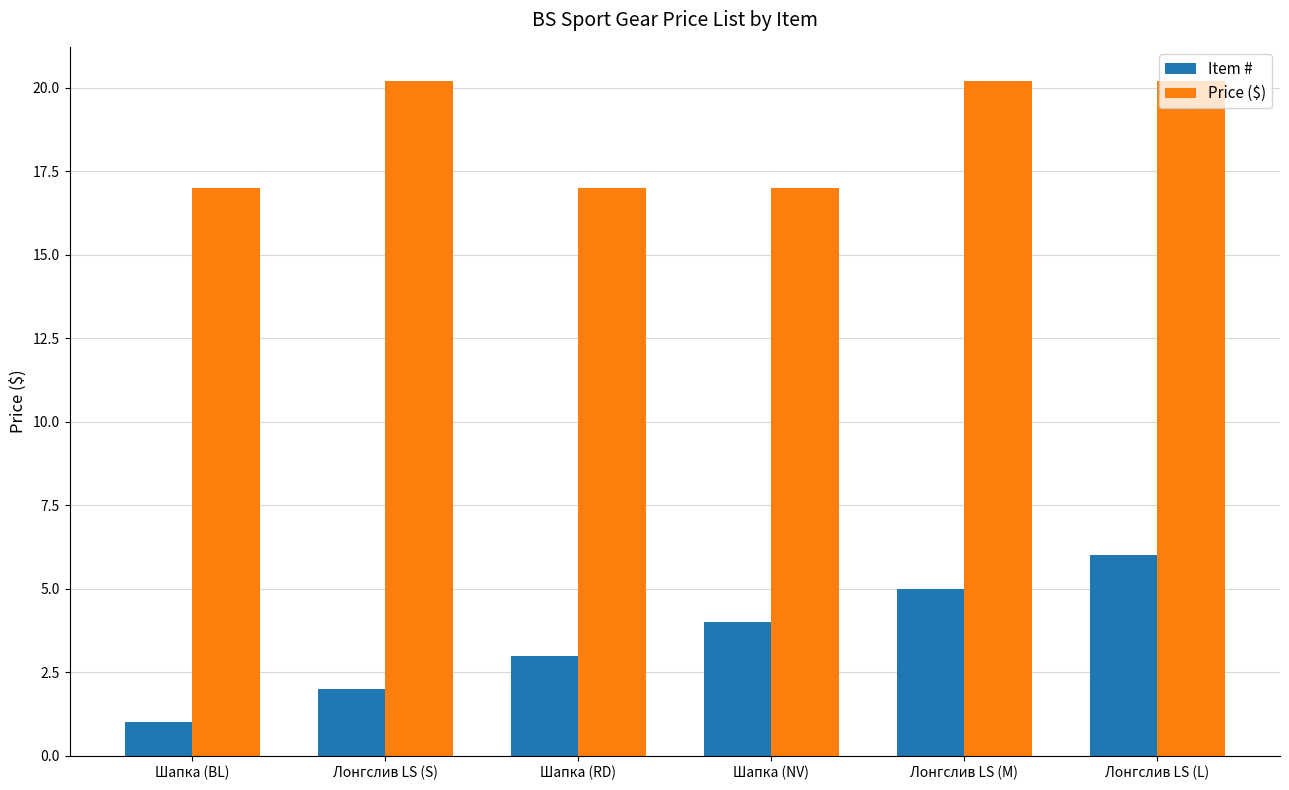

What is the spread (max minus min) of values at Лонгслив LS (S)?

18.2